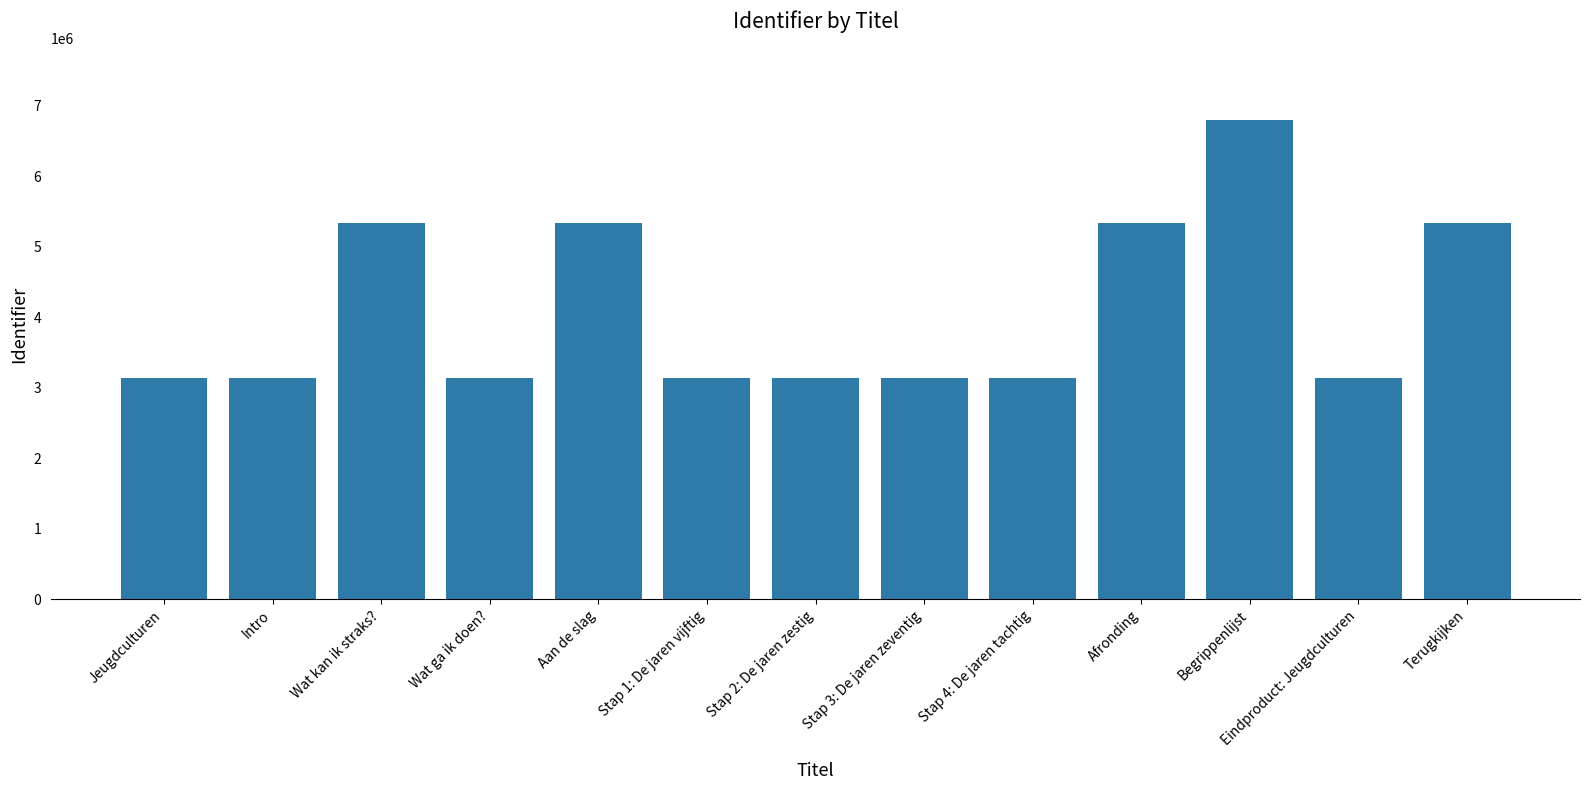

Is it true that the value at Wat ga ik doen? is 4539113?

False